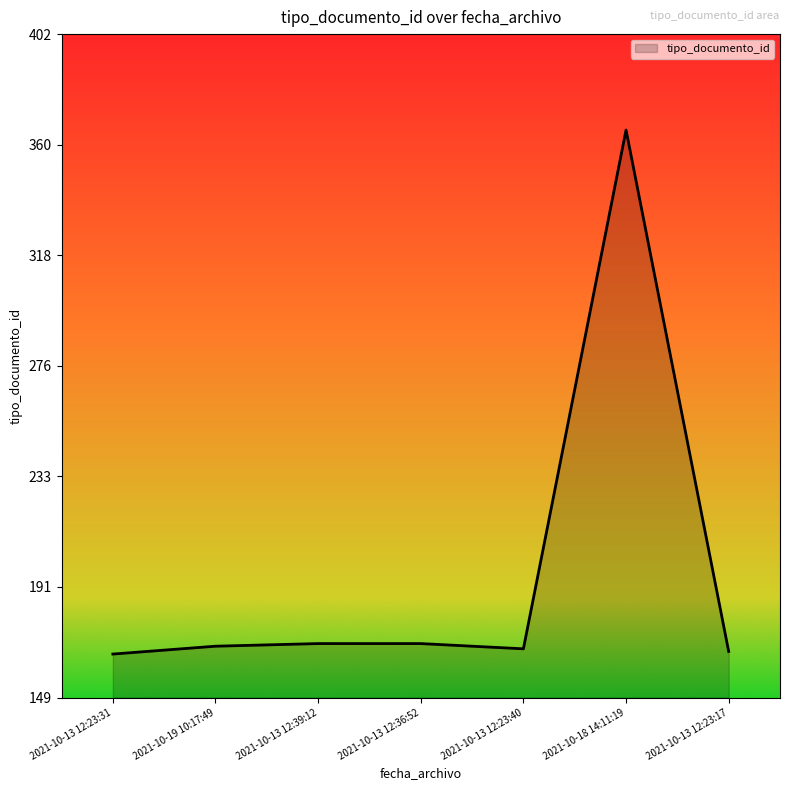

What is the average value?

197